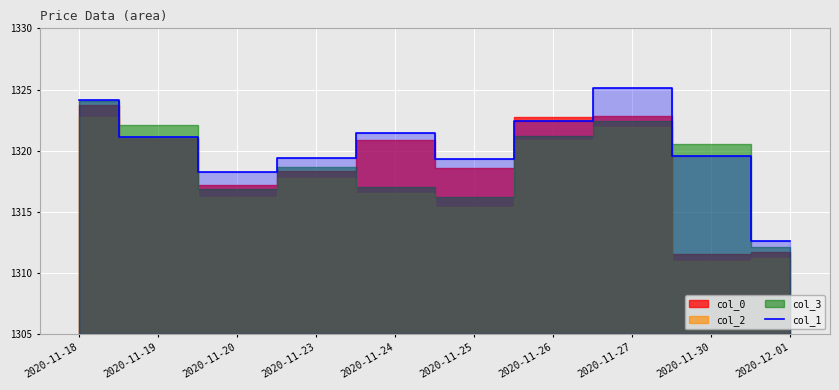

The value at 2020-11-27 is 298.3. True or false?

False